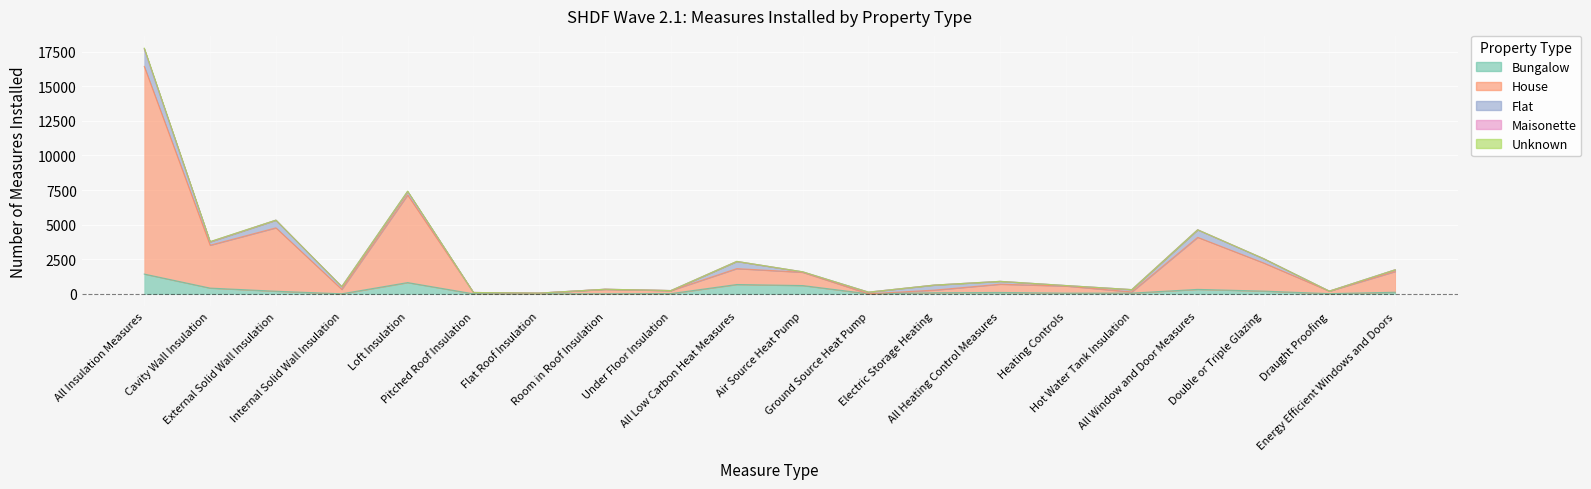

True or false: Maisonette has a value of 0 at Double or Triple Glazing.

True